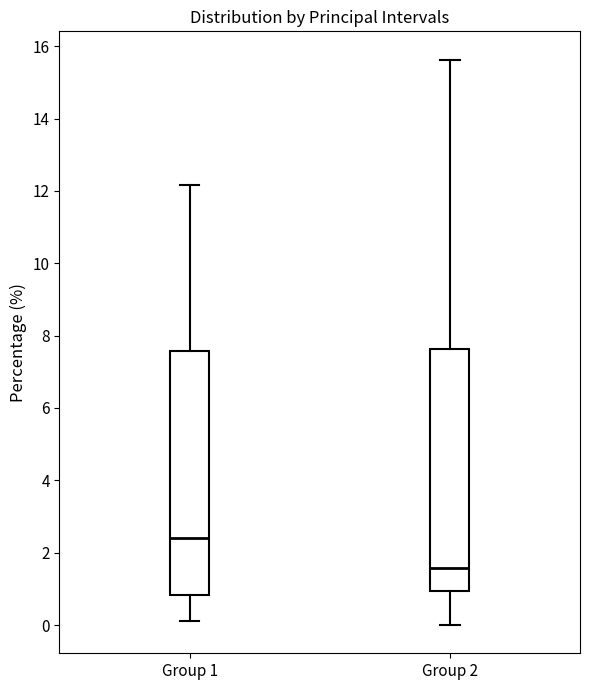

Which box's median line is the lowest?

Group 2